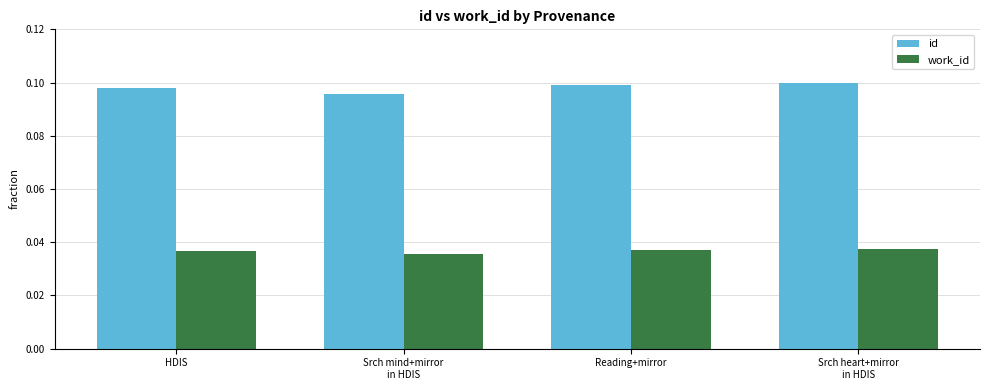

Count the work_id values in the range 0 to 1.

4